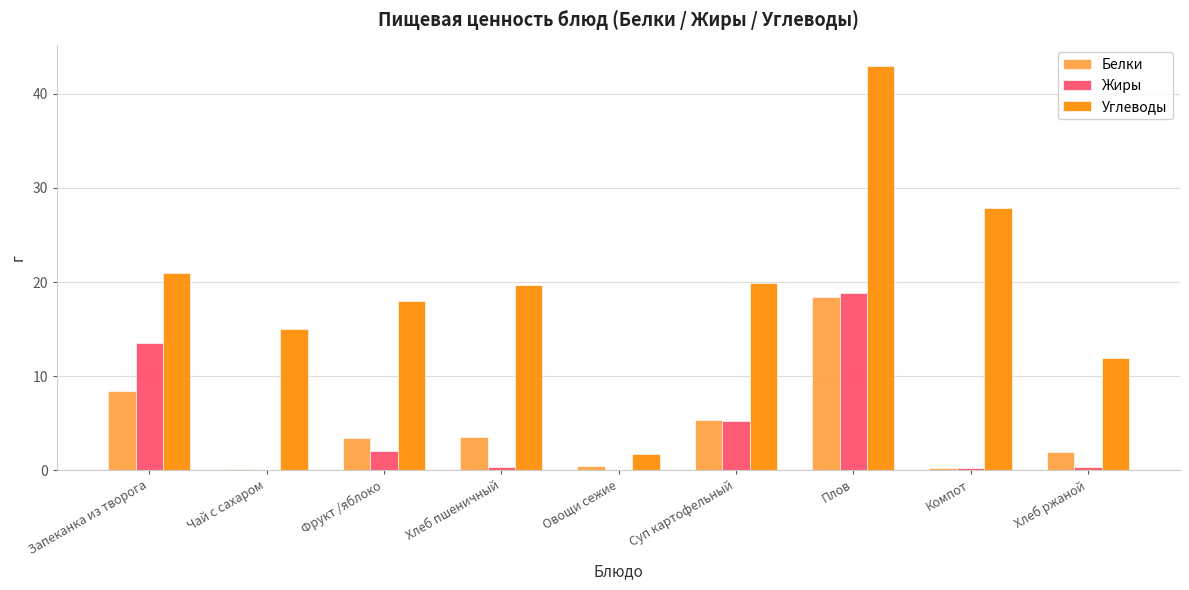

True or false: Жиры has a value of 0.2 at Компот.

True